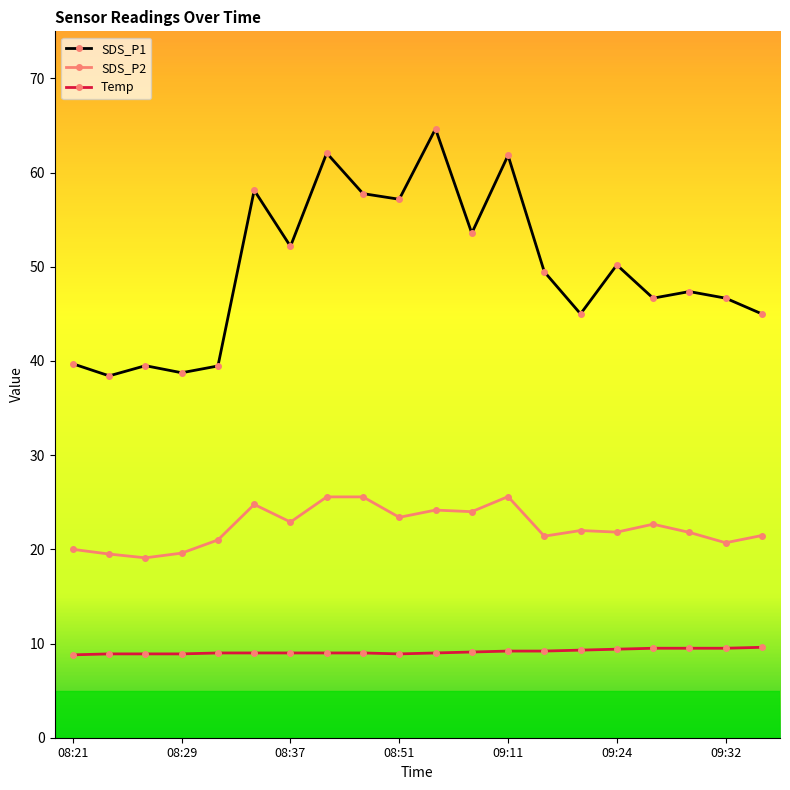

What is the value of the SDS_P2 point at the 9th from the left?

25.6